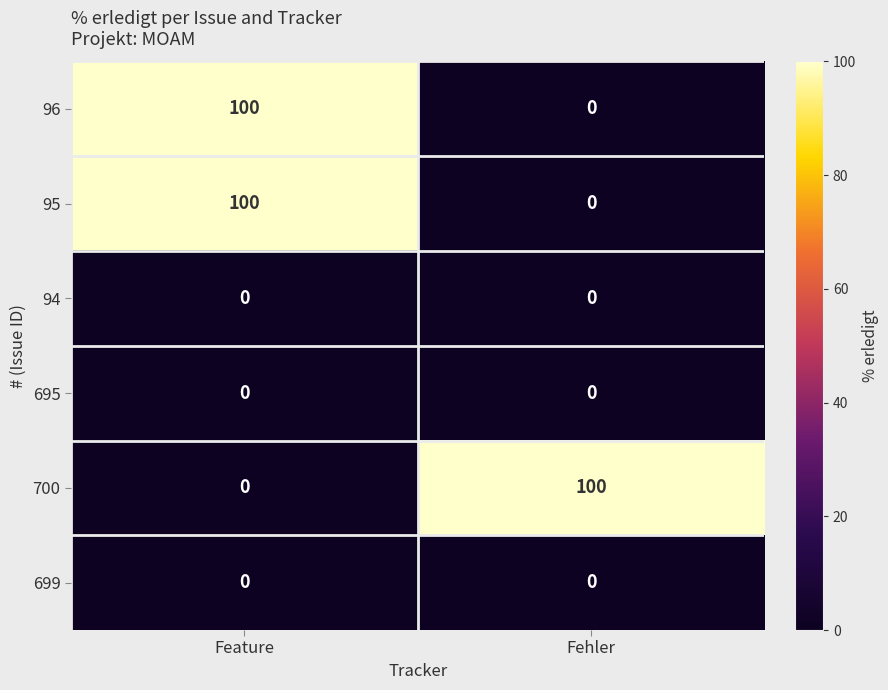

List the labels in order of 700 value, smallest first.

Feature, Fehler